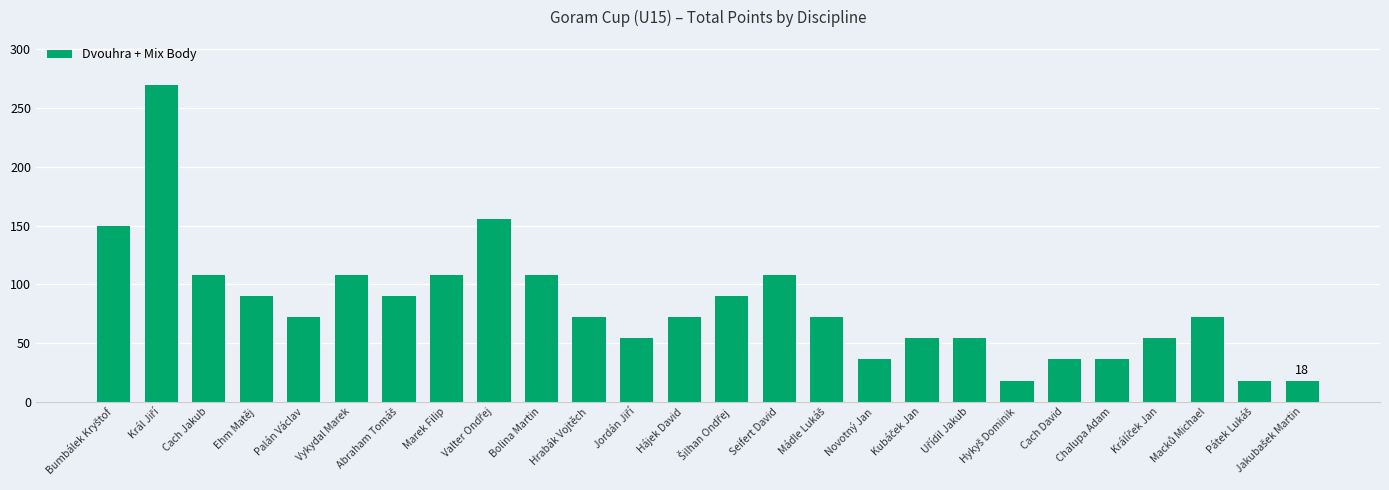

What is the greatest value displayed?

270